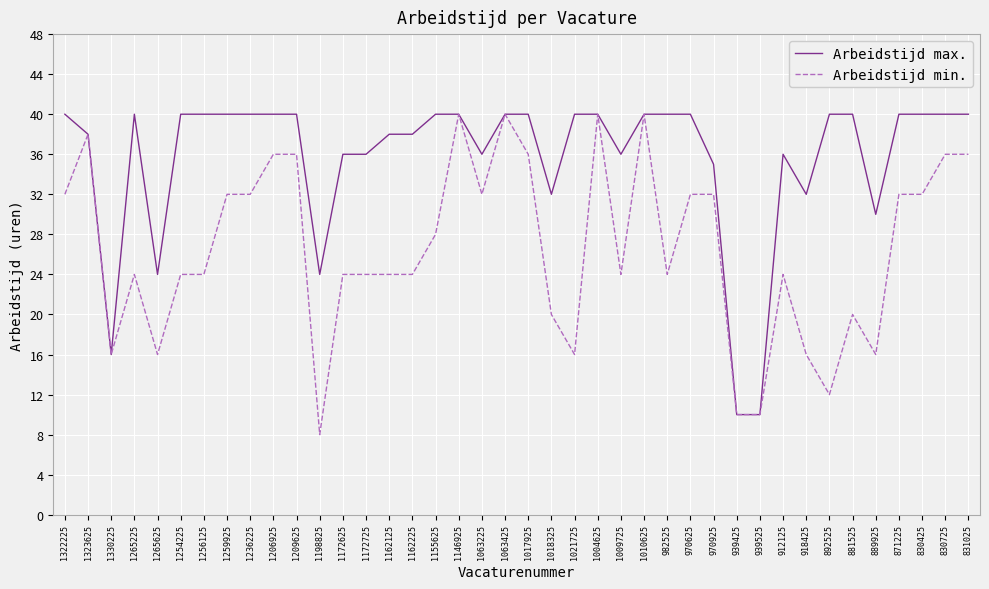

What is the difference between the Arbeidstijd max. values at 1206925 and 1063225?

4